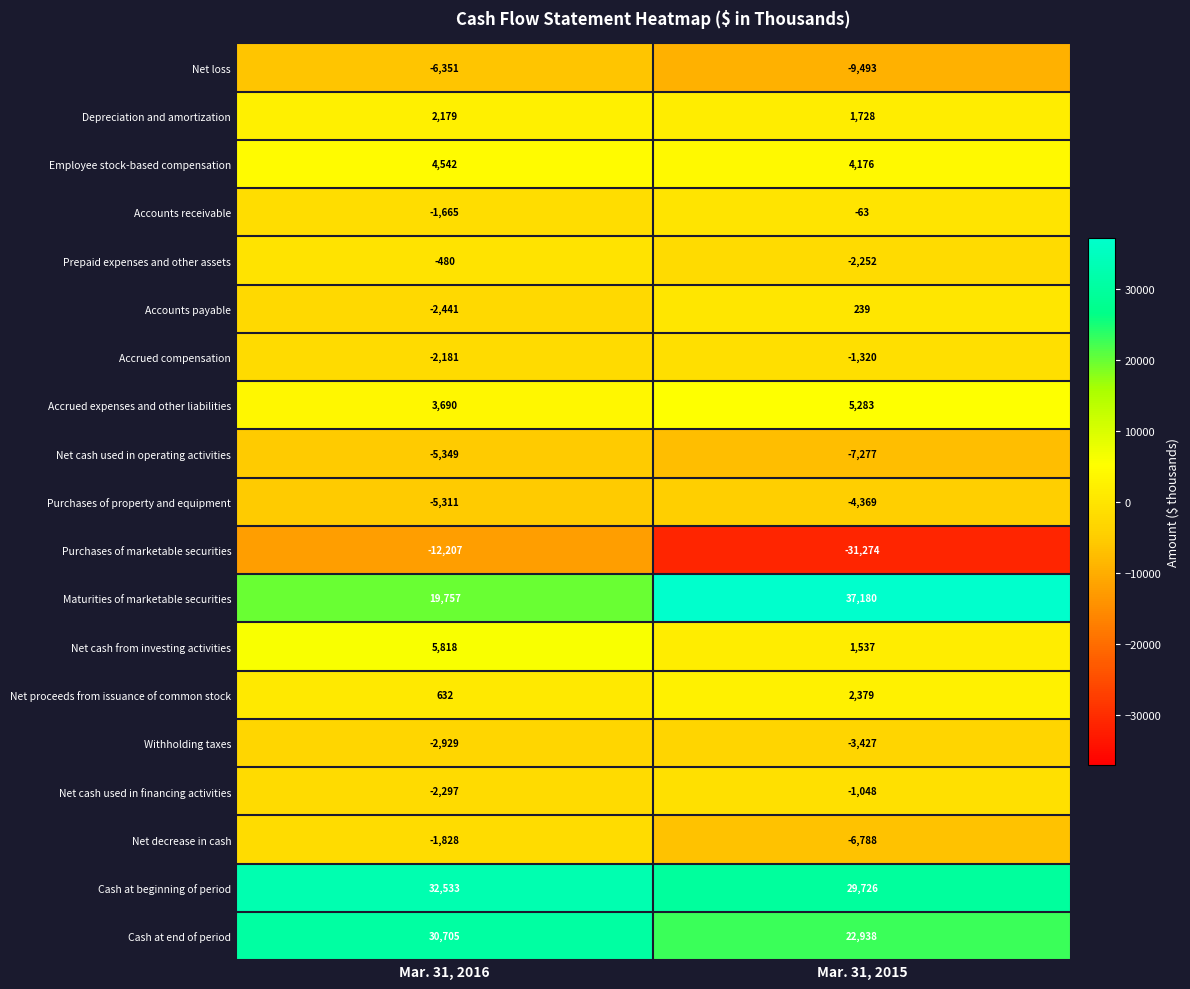

Is it true that Net decrease in cash equals -2870 at Mar. 31, 2016?

False